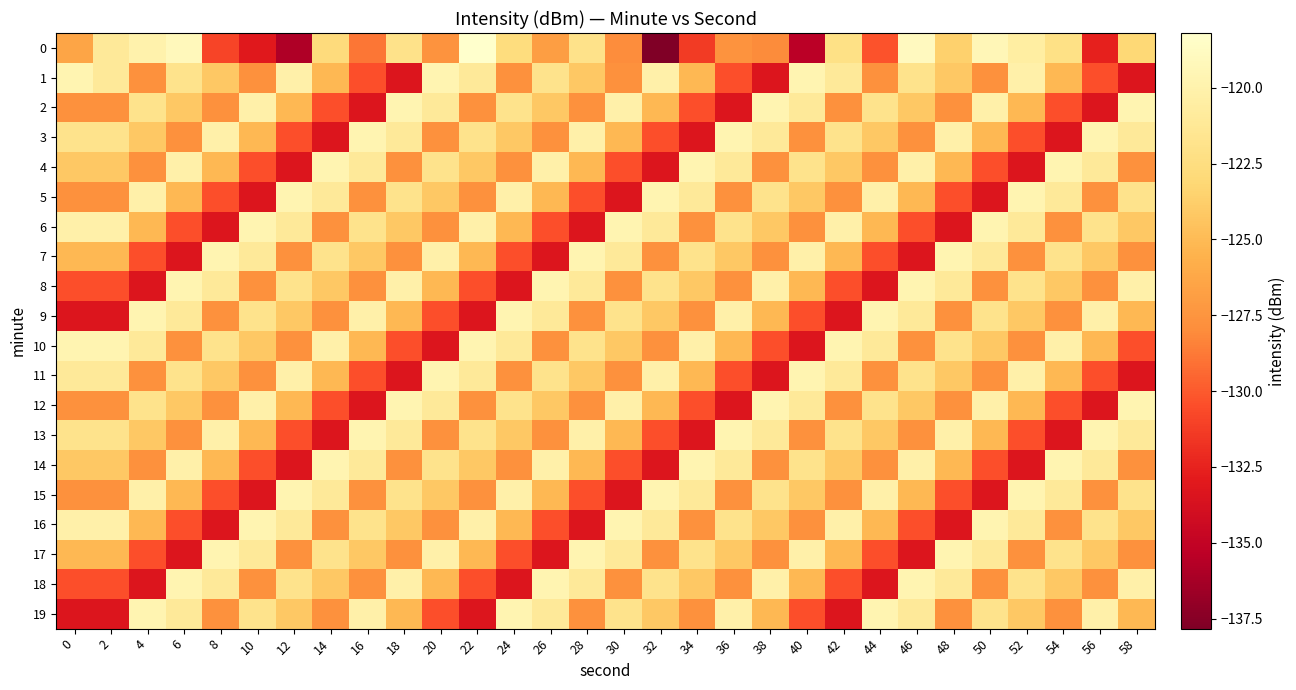

At 32, list the series in order from largest to smallest.

5, 15, 1, 11, 6, 16, 8, 18, 9, 19, 2, 12, 10, 7, 17, 3, 13, 4, 14, 0